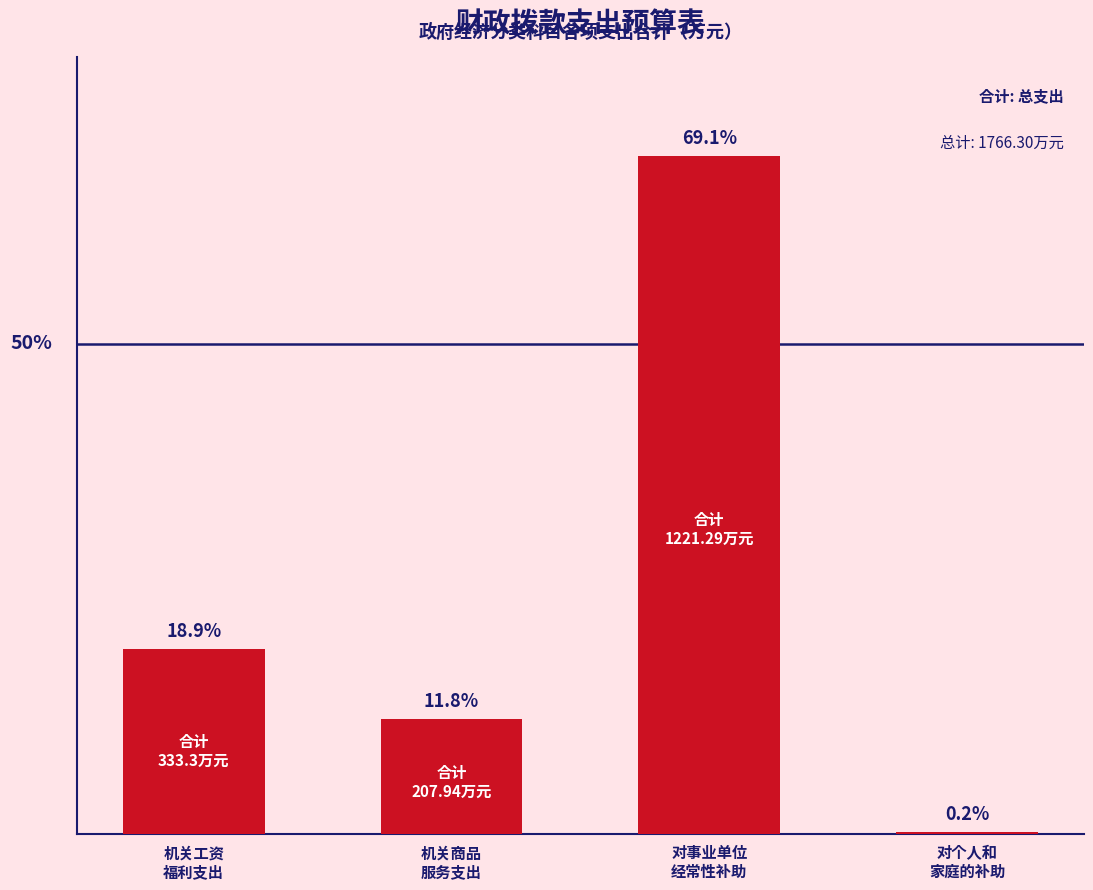

Reading left to right, list all the values displayed in this chart.

333.3	207.9	1221.3	3.8